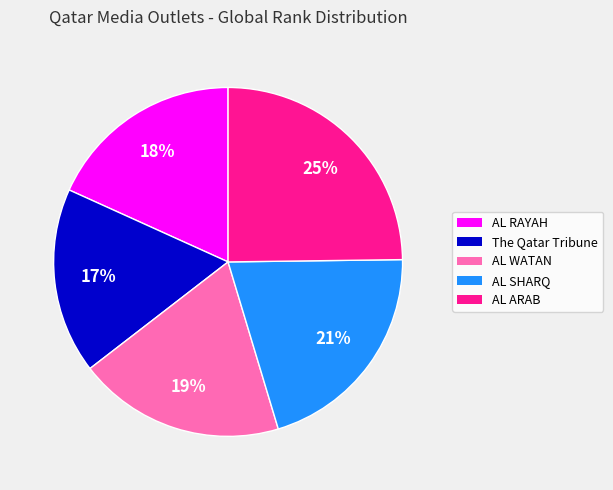

To the nearest percent, what is the difference between the largest and smallest slice percentages?

8%